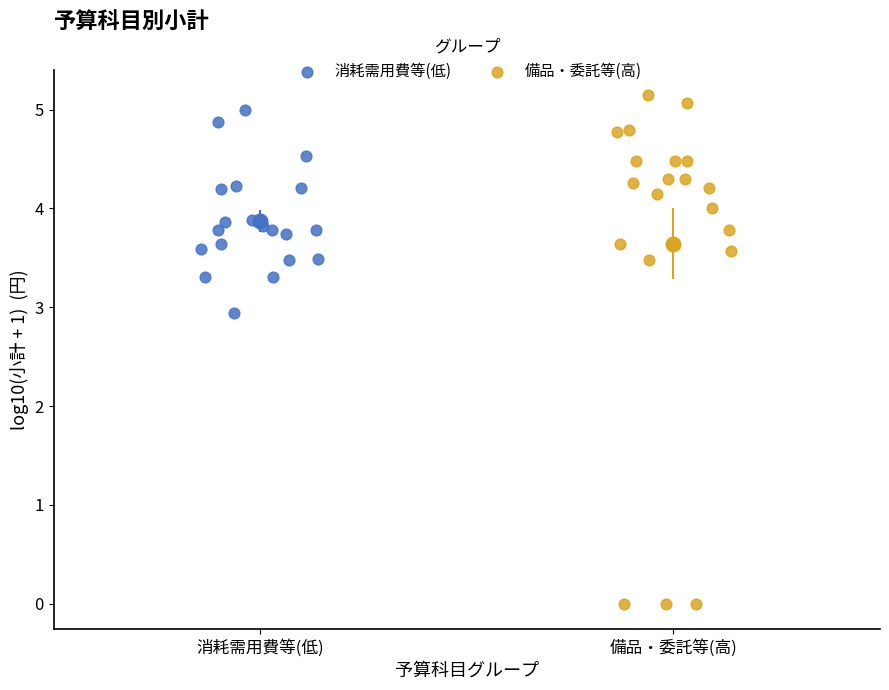

Which series has the widest spread of Y values?

備品・委託等(高)